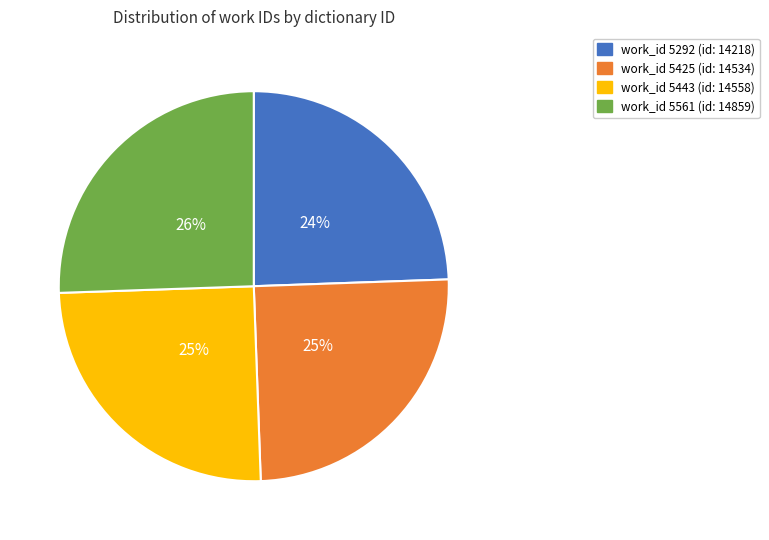

To the nearest percent, what is the average slice percentage?

25%